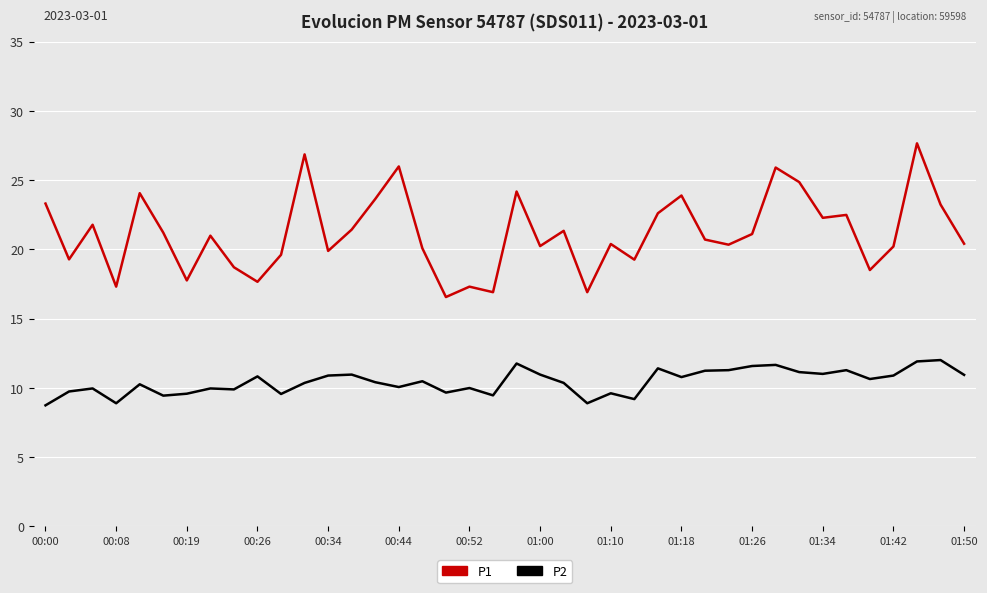

How many categories are shown in the chart?

40